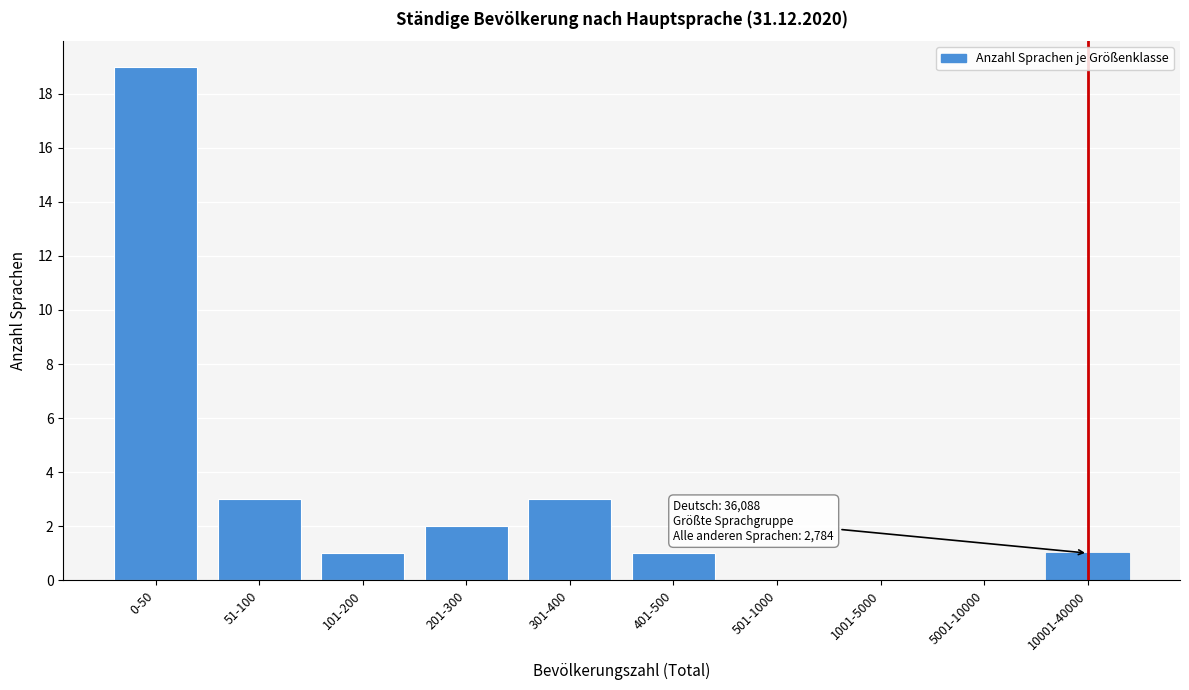

Reading left to right, list all the values displayed in this chart.

0-50=19	51-100=3	101-200=1	201-300=2	301-400=3	401-500=1	501-1000=0	1001-5000=0	5001-10000=0	10001-40000=1